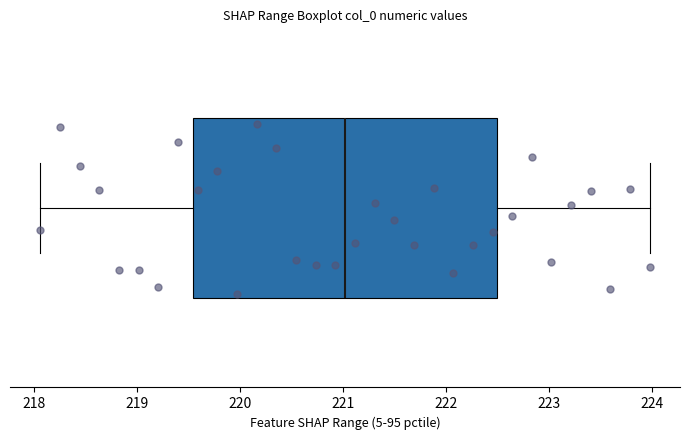

Where does the left whisker of the box end on the x-axis? The values are not printed on the chart, so give them approximately, as read against the axis.

218.1